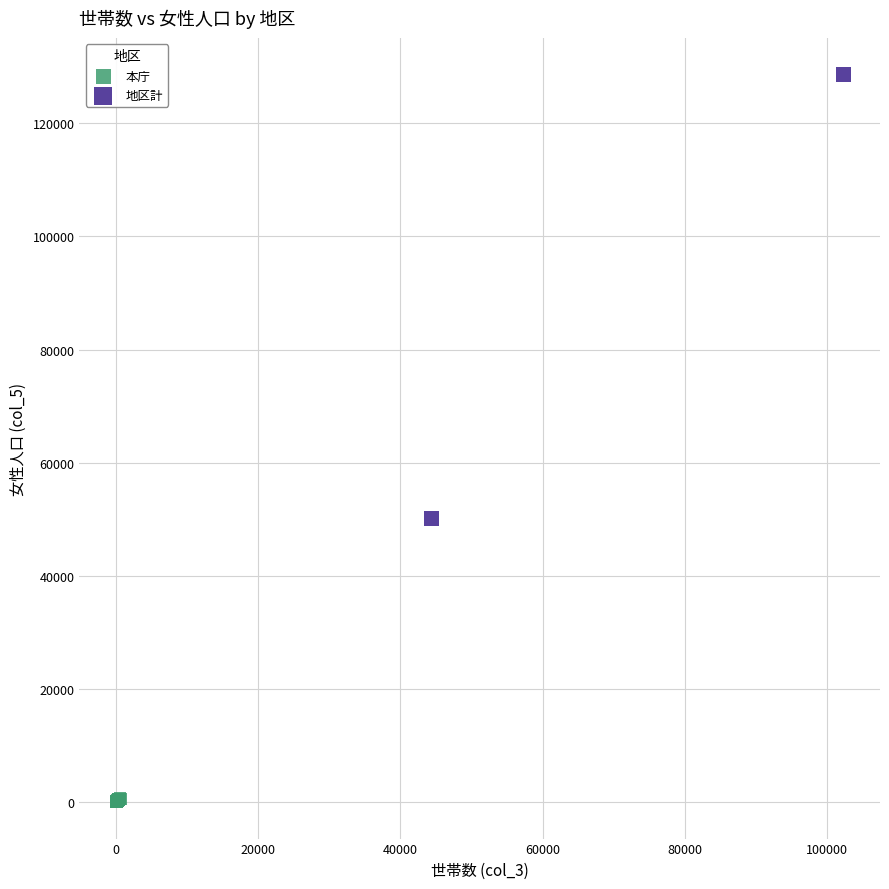

What are all the series names shown in the legend?

本庁, 地区計